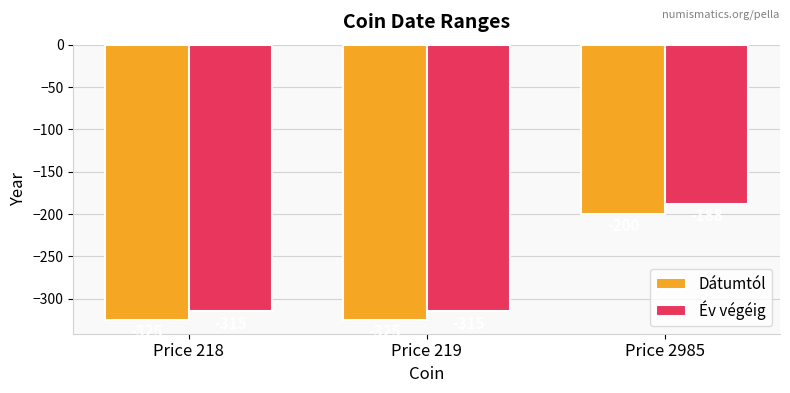

The value of Dátumtól at Price 218 is -325. True or false?

True